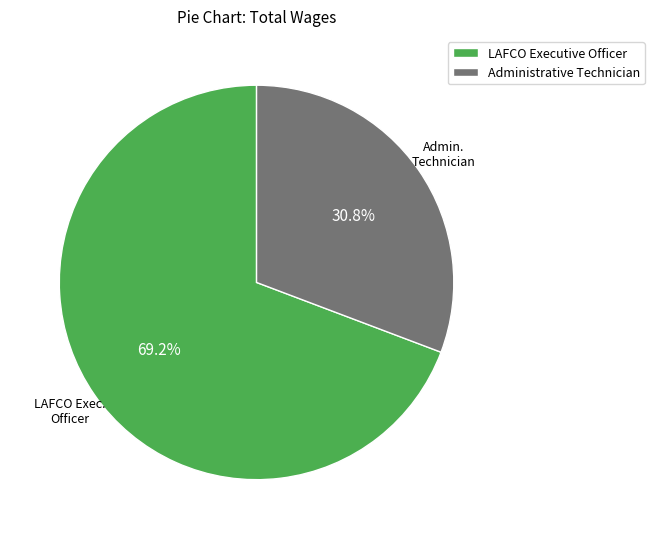

To the nearest percent, what portion does LAFCO Executive Officer represent?

69%